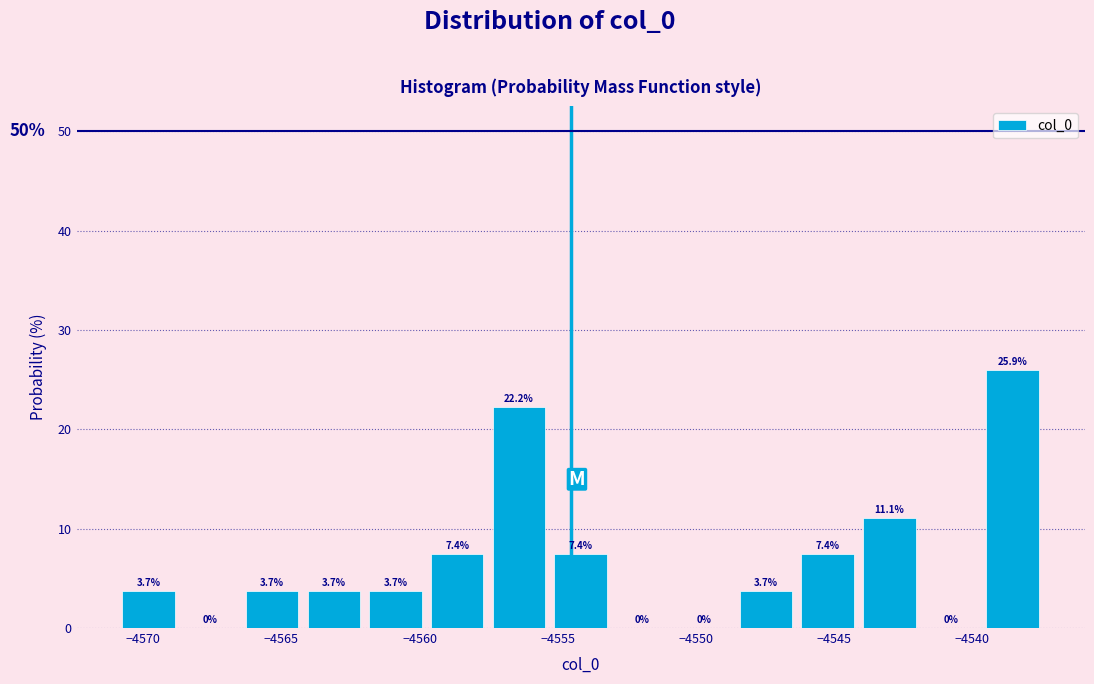

Over which range of the x-axis is the bar tallest?

-4539.5 to -4537.5